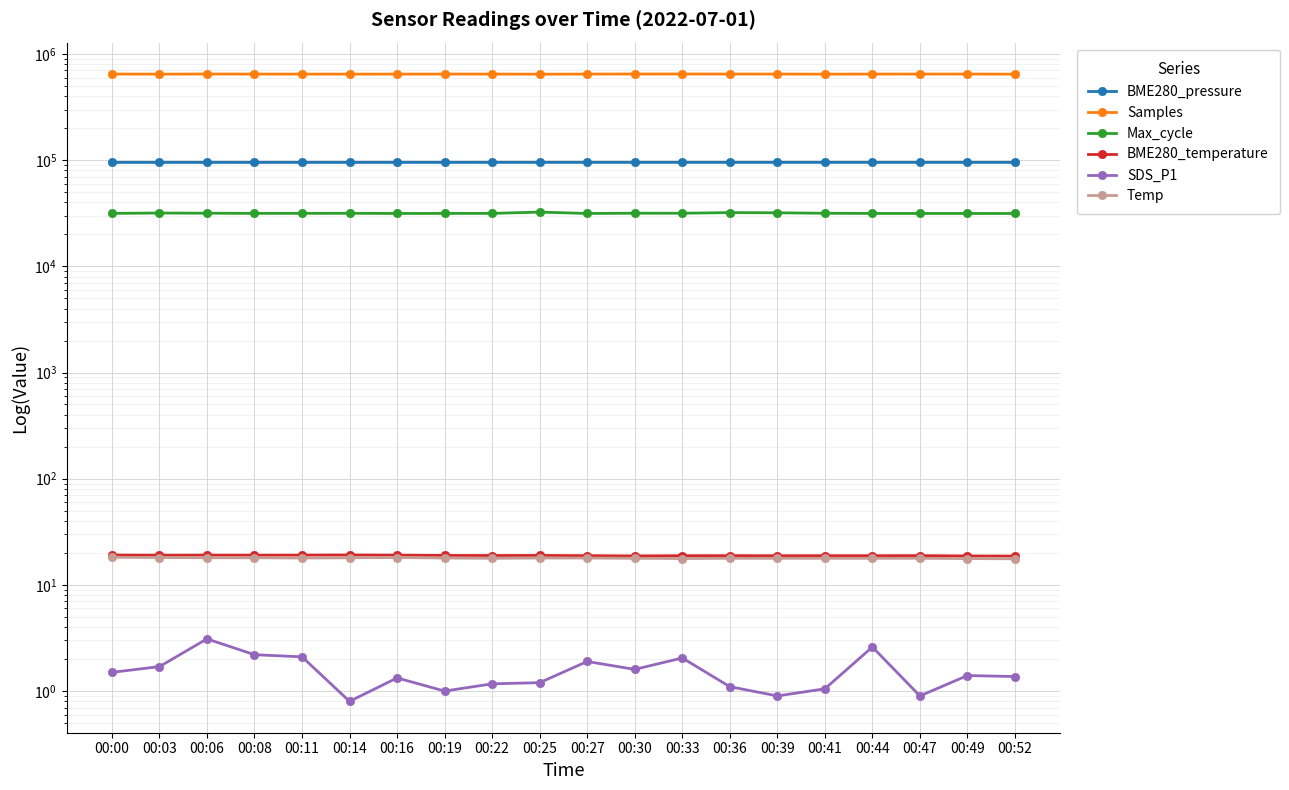

Is it true that Max_cycle equals 14454.7 at 00:11?

False